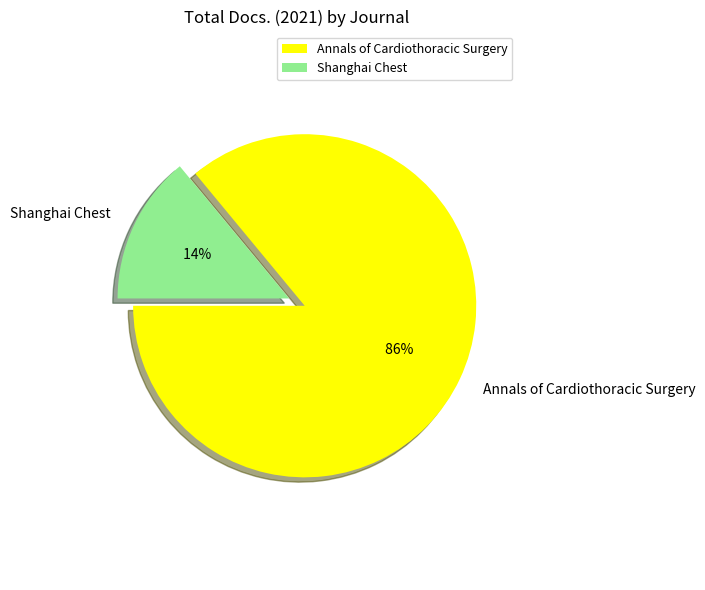

To the nearest percent, what is the combined percentage of Shanghai Chest and Annals of Cardiothoracic Surgery?

100%